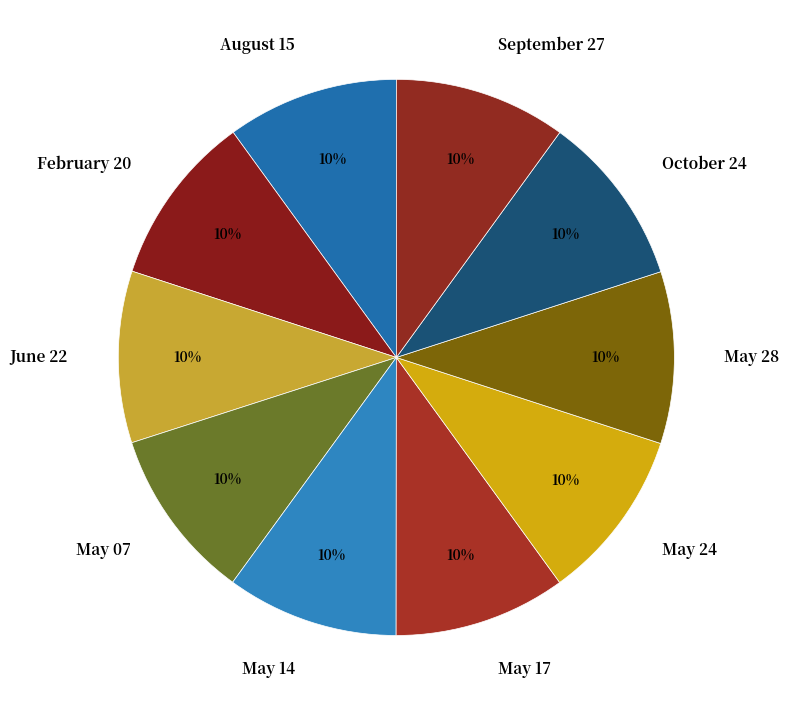

How many segments does this pie chart have?

10